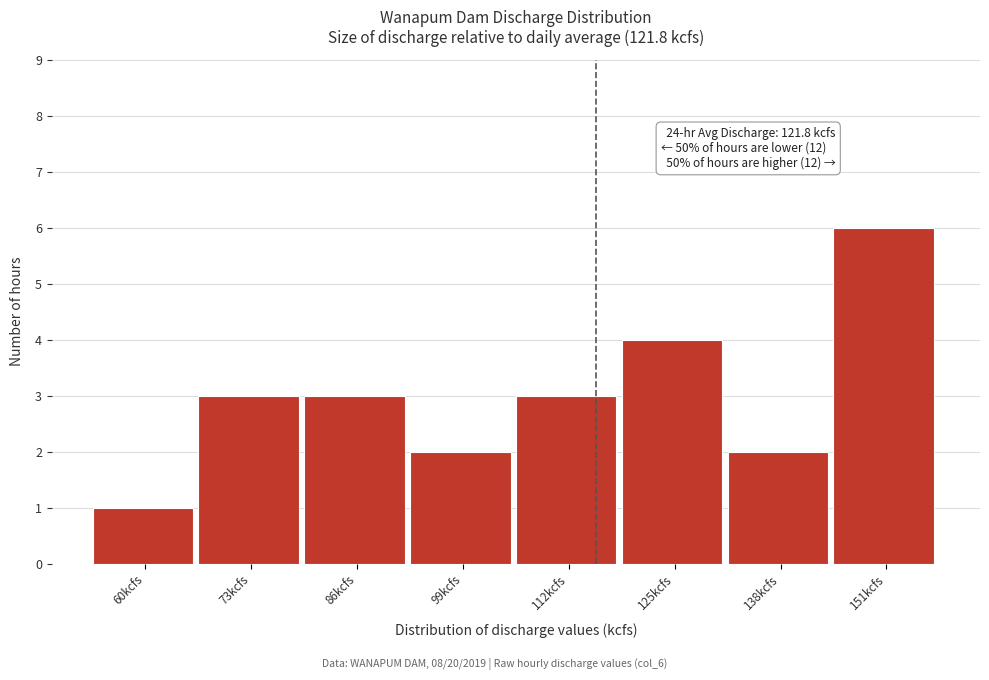

Reading left to right, what are all the values shown in this chart?

60kcfs=1	73kcfs=3	86kcfs=3	99kcfs=2	112kcfs=3	125kcfs=4	138kcfs=2	151kcfs=6